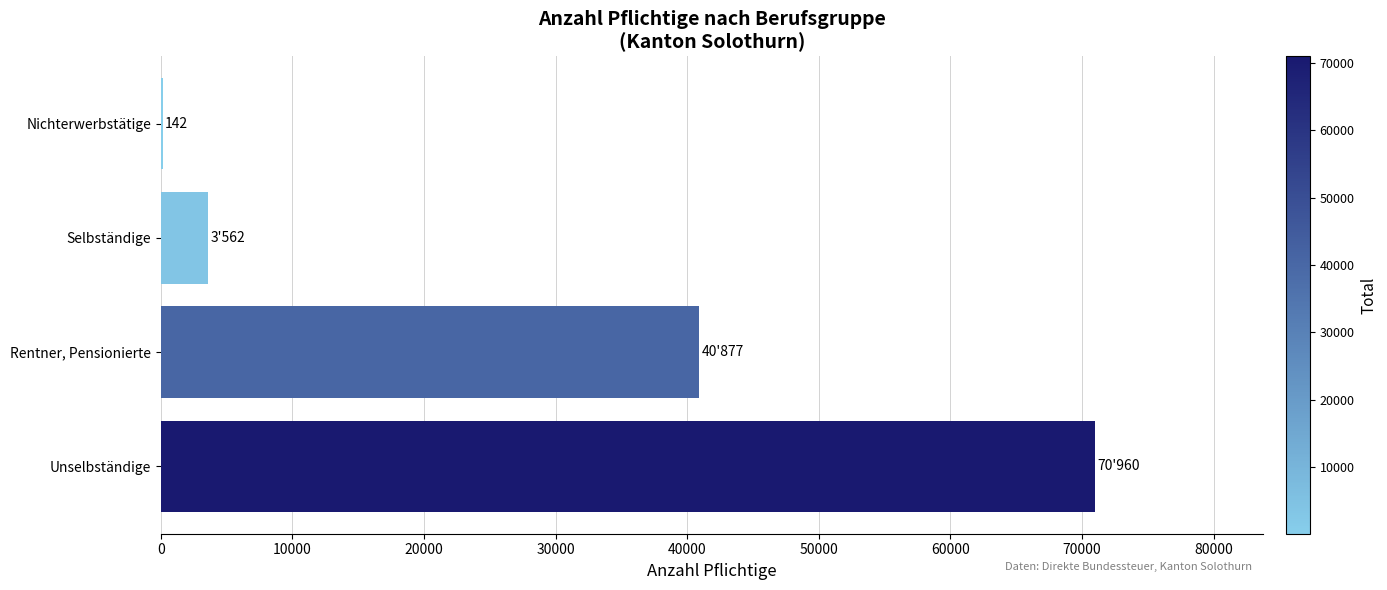

What is the sum of the values at Rentner, Pensionierte and Selbständige?

44439